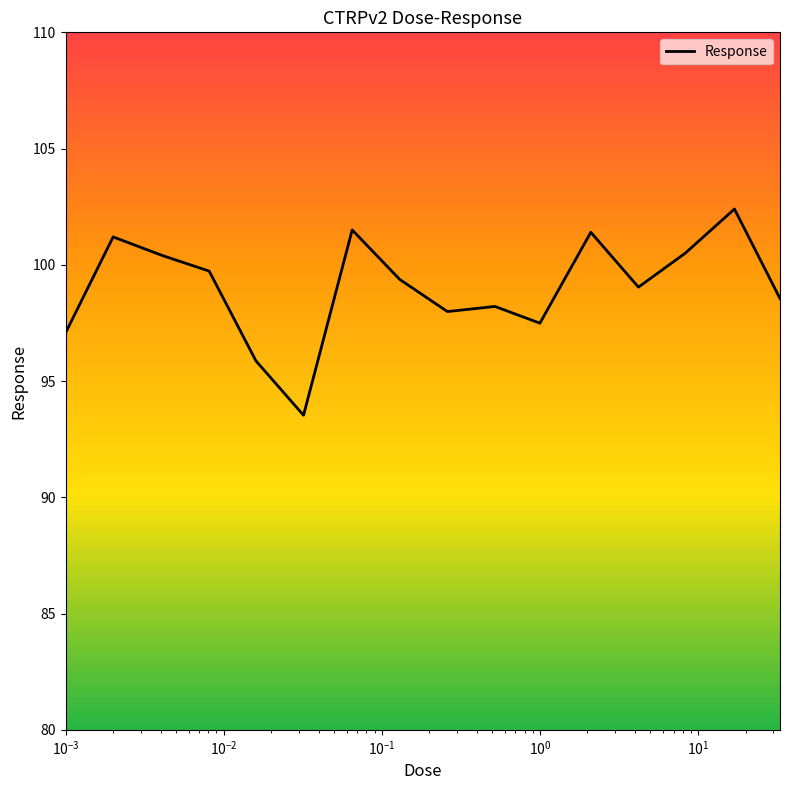

What is the minimum value shown in the chart?

93.5